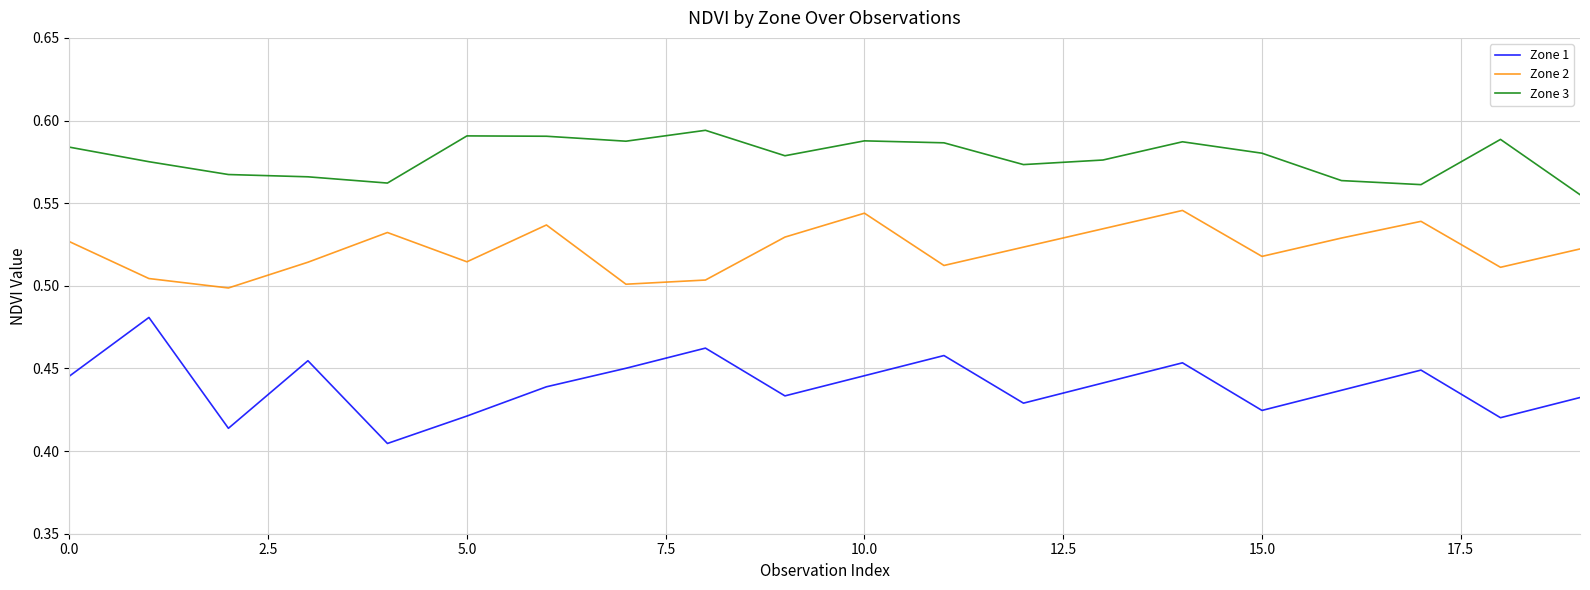

Rank the series by their average value, from highest to lowest.

Zone 3, Zone 2, Zone 1